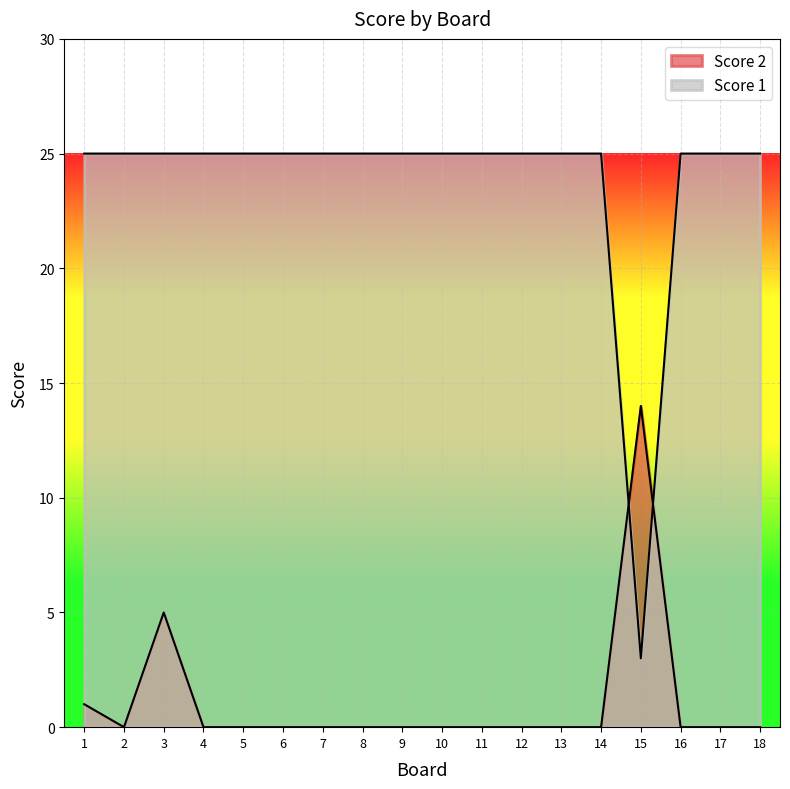

What is the difference between the highest and lowest values at 7?

25